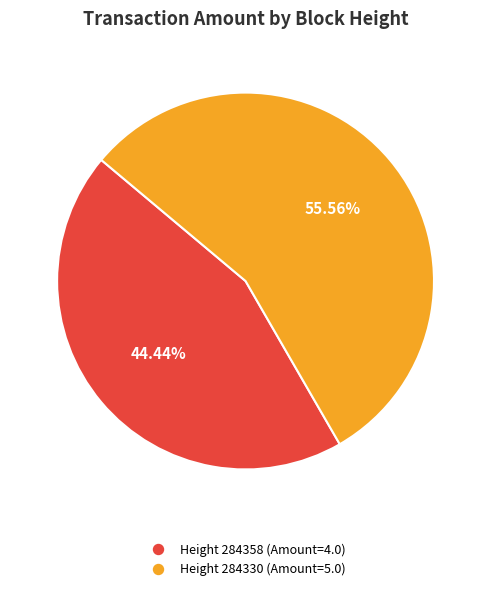

Is there any slice that represents more than half of the pie?

Yes